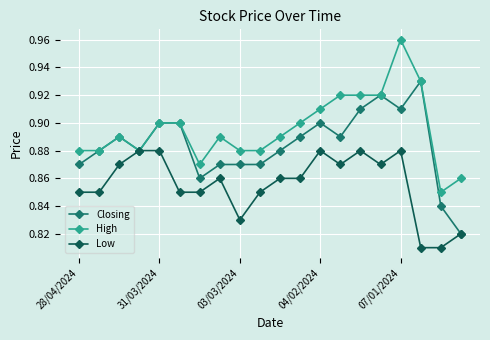

Rank the series by their maximum value, from lowest to highest.

Low, Closing, High